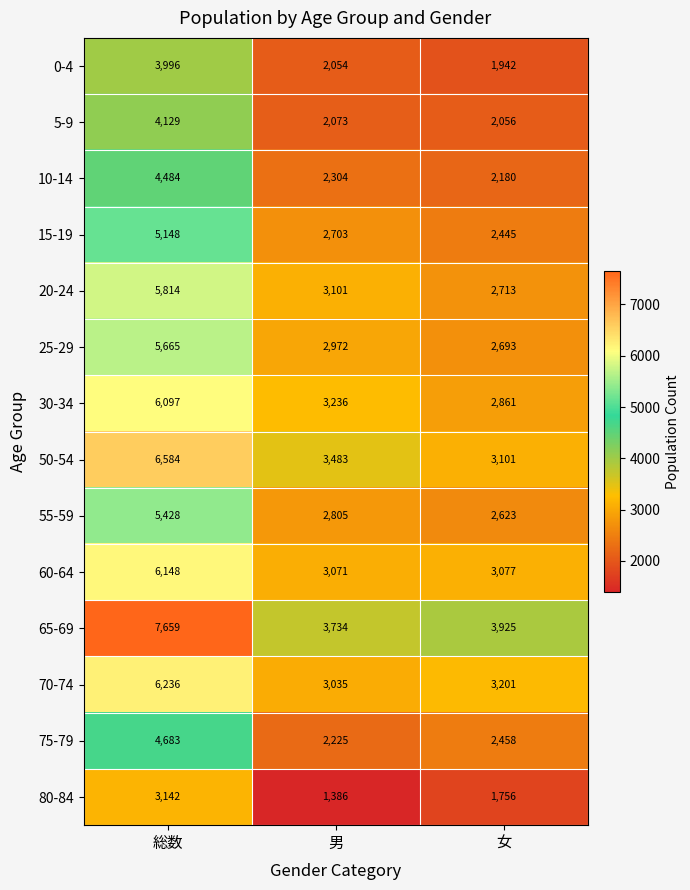

Which series changed the most between 総数 and 女?

65-69